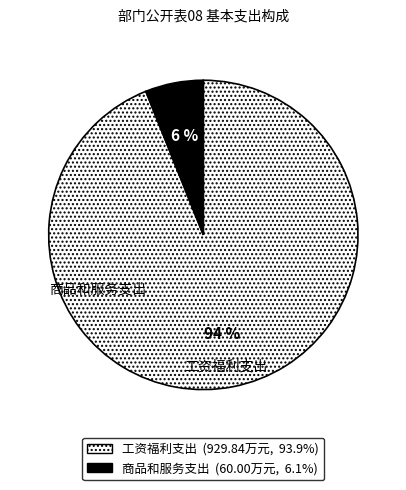

How much of the chart is everything except 工资福利支出?

6.1%